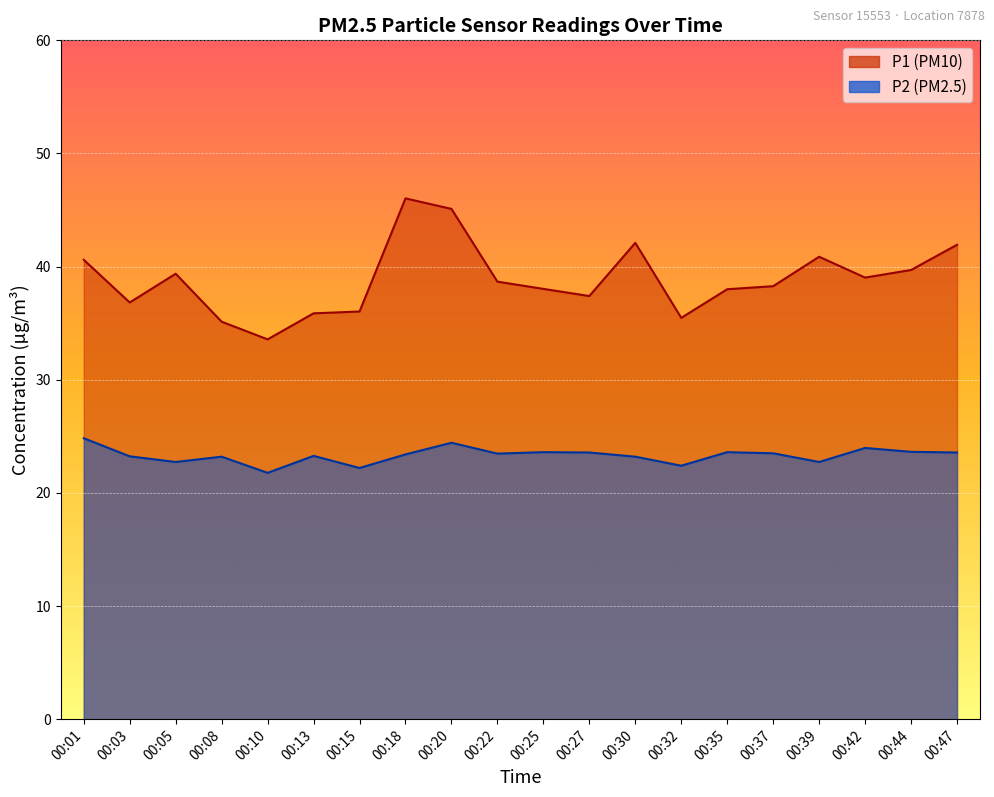

Is the value of P2 at 00:27 greater than the value of P1 at 00:47?

No